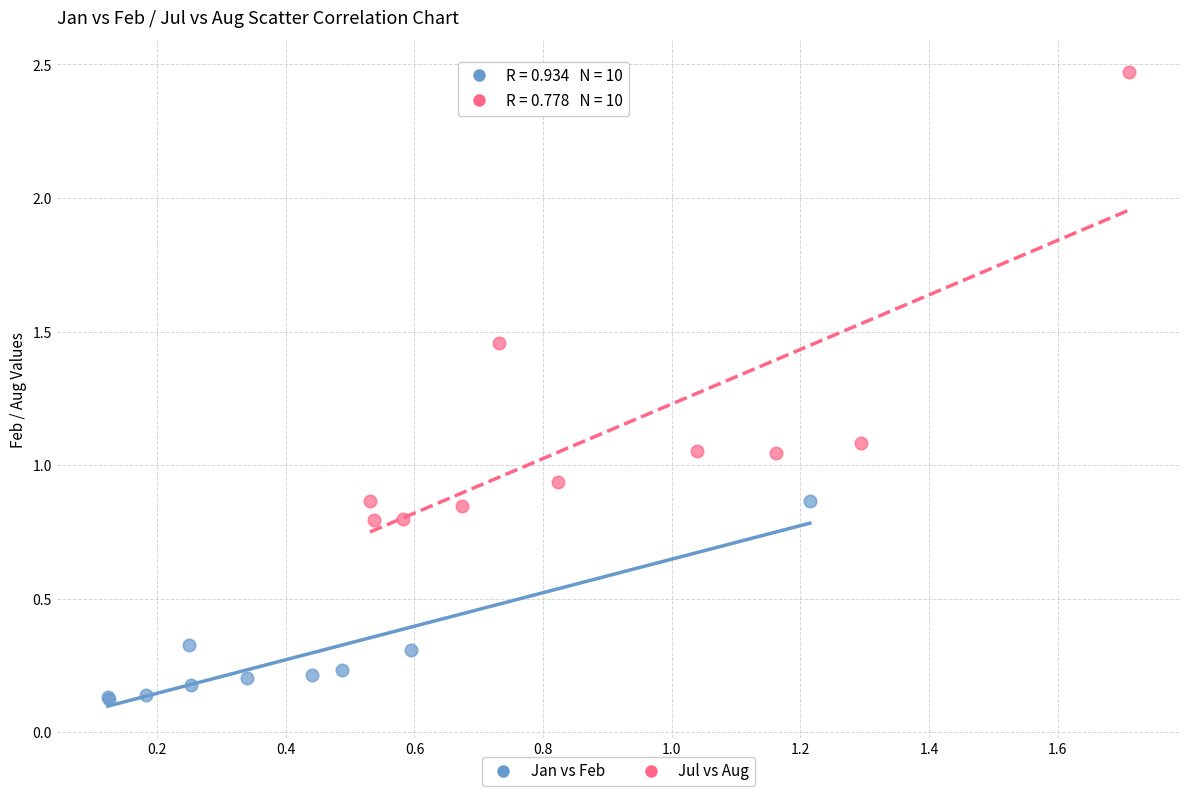

Which series contains the lowest Y value?

Jan vs Feb